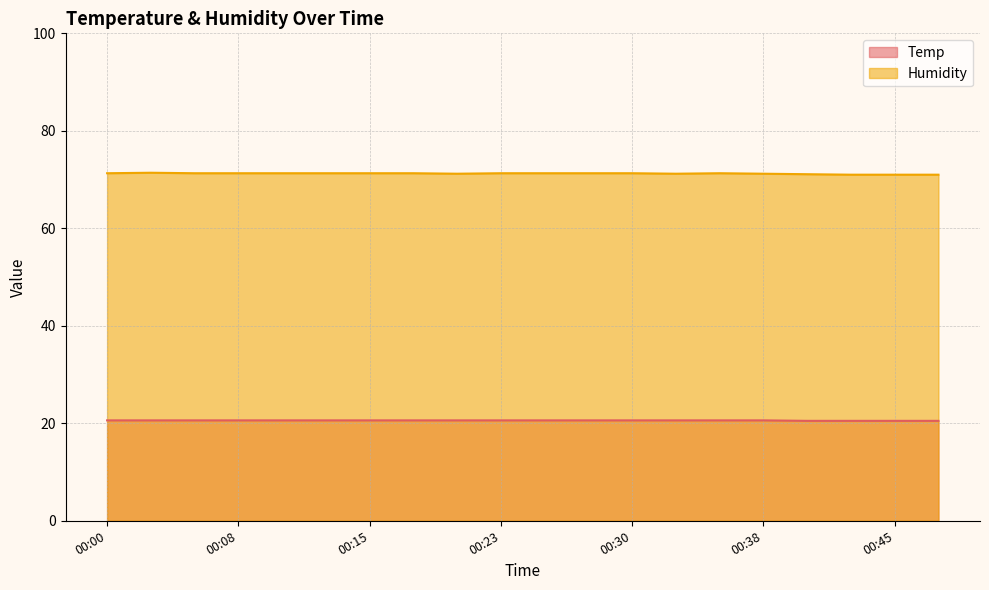

Reading right to left, extract all data points from this chart.

Temp: 00:48=20.5	00:45=20.5	00:43=20.5	00:40=20.5	00:38=20.6	00:35=20.6	00:33=20.6	00:30=20.6	00:28=20.6	00:25=20.6	00:23=20.6	00:20=20.6	00:18=20.6	00:15=20.6	00:13=20.6	00:10=20.6	00:08=20.6	00:05=20.6	00:03=20.6	00:00=20.6
Humidity: 00:48=71.0	00:45=71.0	00:43=71.0	00:40=71.1	00:38=71.2	00:35=71.3	00:33=71.2	00:30=71.3	00:28=71.3	00:25=71.3	00:23=71.3	00:20=71.2	00:18=71.3	00:15=71.3	00:13=71.3	00:10=71.3	00:08=71.3	00:05=71.3	00:03=71.4	00:00=71.3